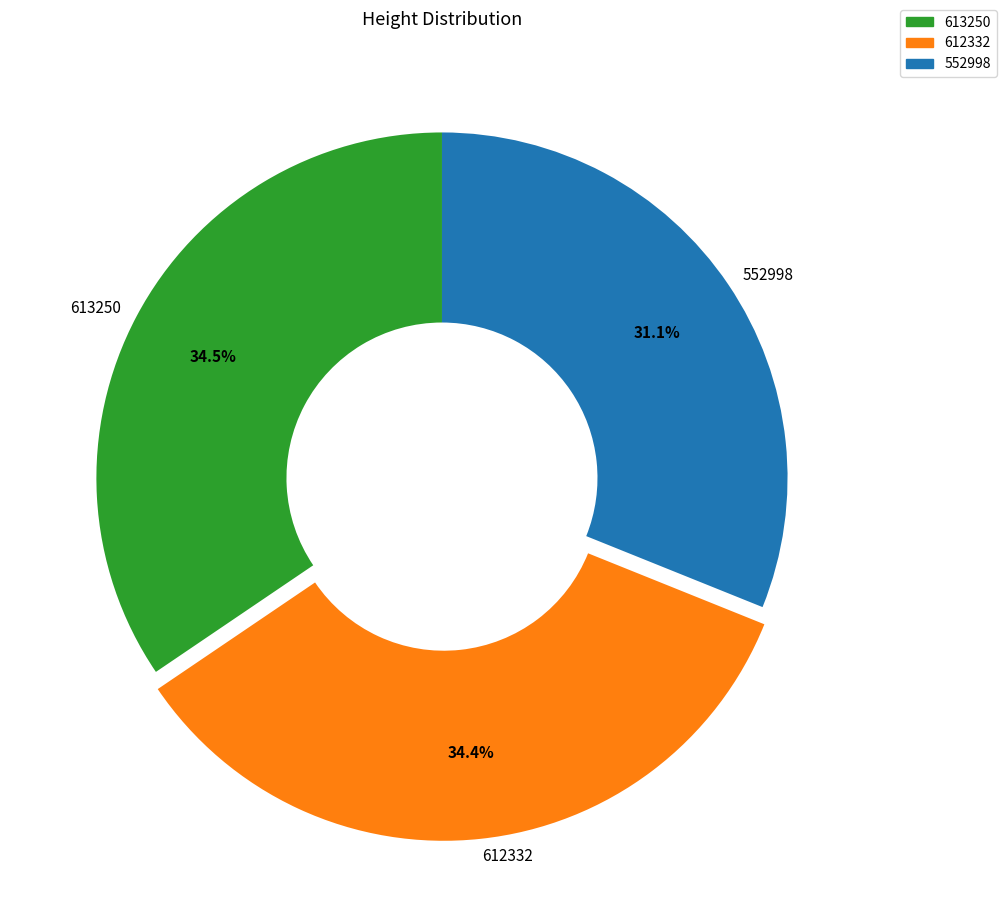

To the nearest percent, what is the combined percentage of 552998 and 613250?

66%